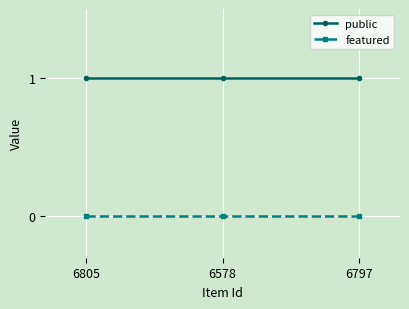

How many distinct data groups are displayed?

2